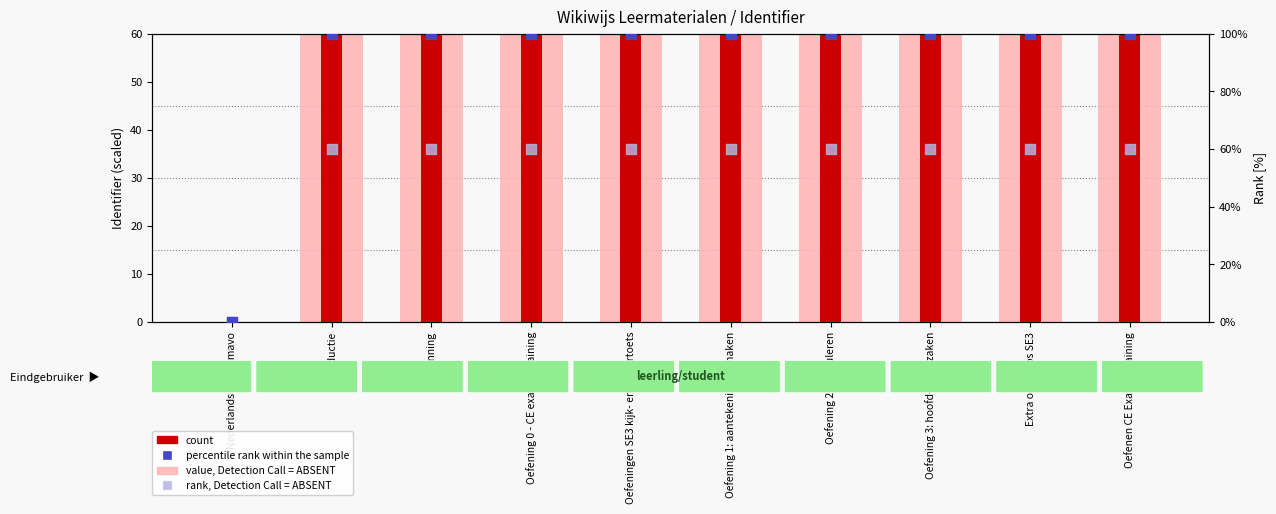

Which series contains the highest Y value?

value, Detection Call = ABSENT